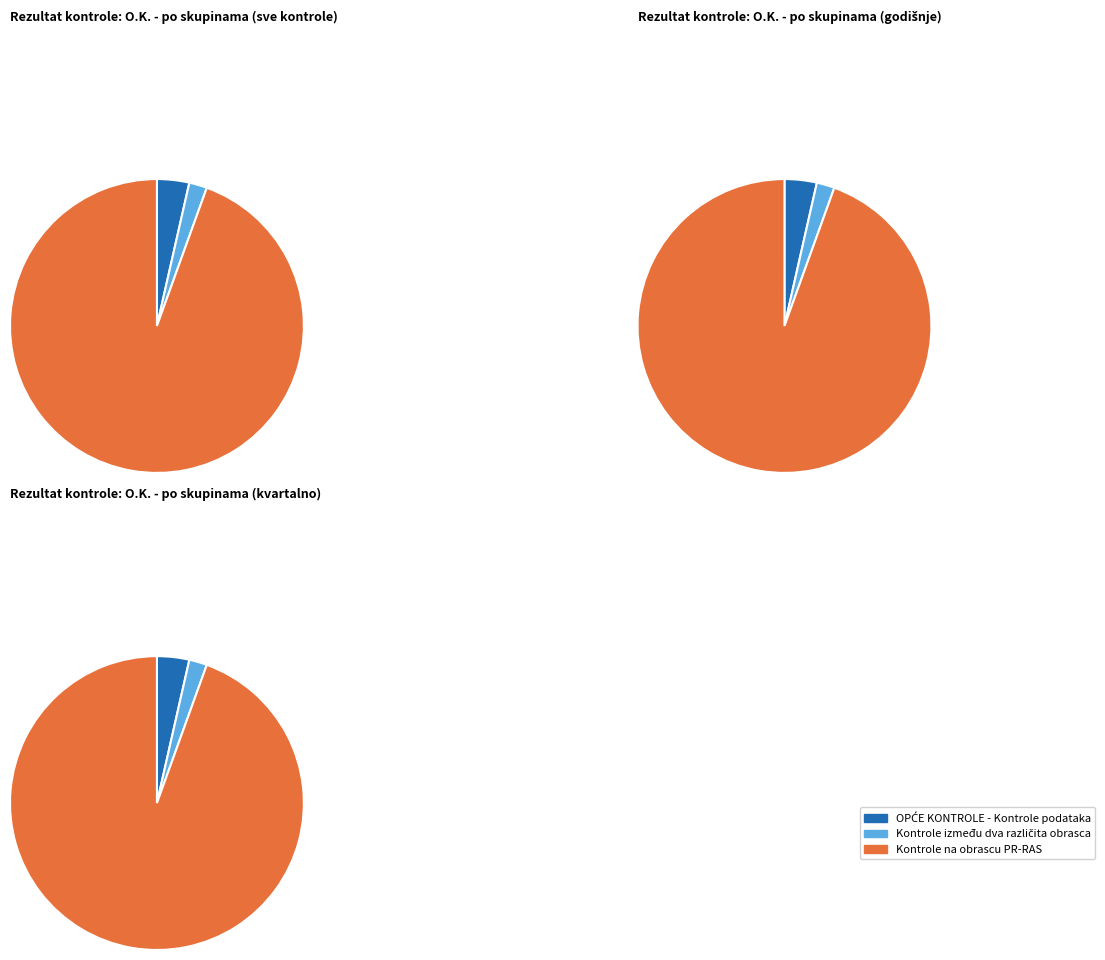

Which category has the smallest portion of the pie?

Kontrole između dva različita obrasca